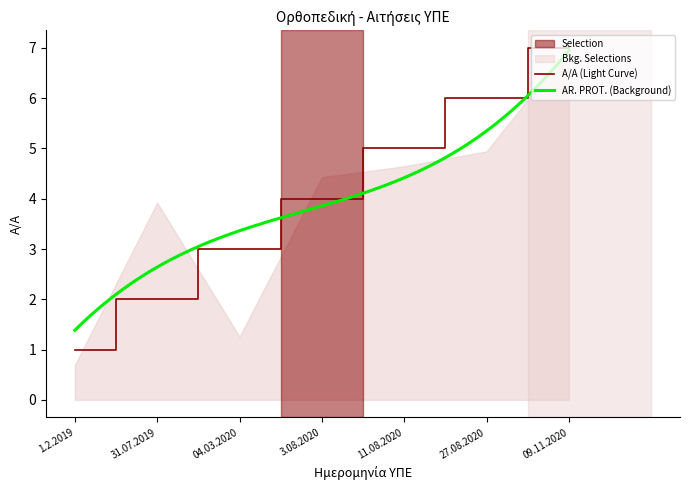

Rank the categories by value from highest to lowest.

09.11.2020, 27.08.2020, 11.08.2020, 3.08.2020, 04.03.2020, 31.07.2019, 1.2.2019